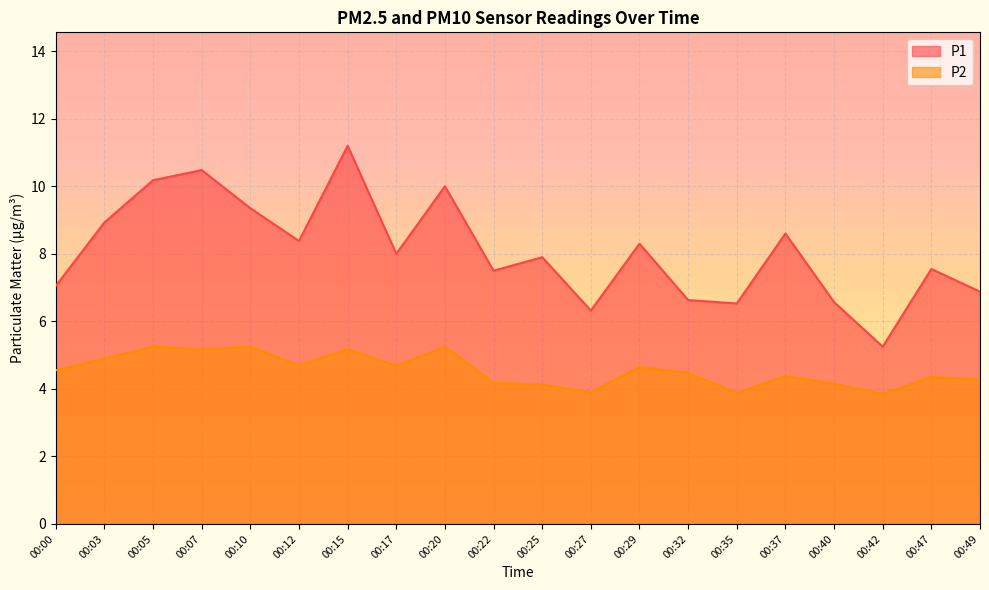

What is the smallest value displayed?

3.9